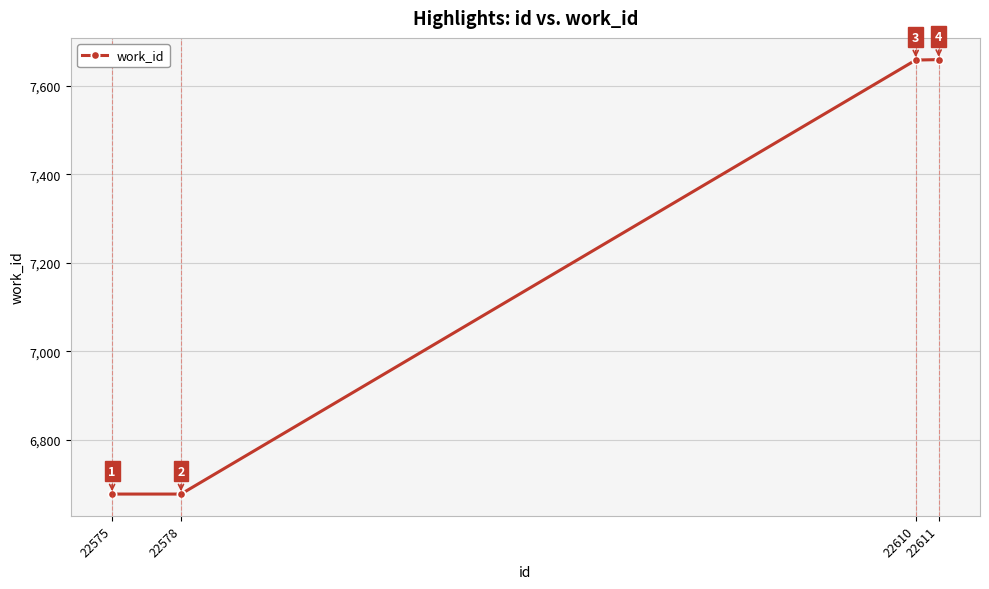

What is the maximum value shown in the chart?

7659